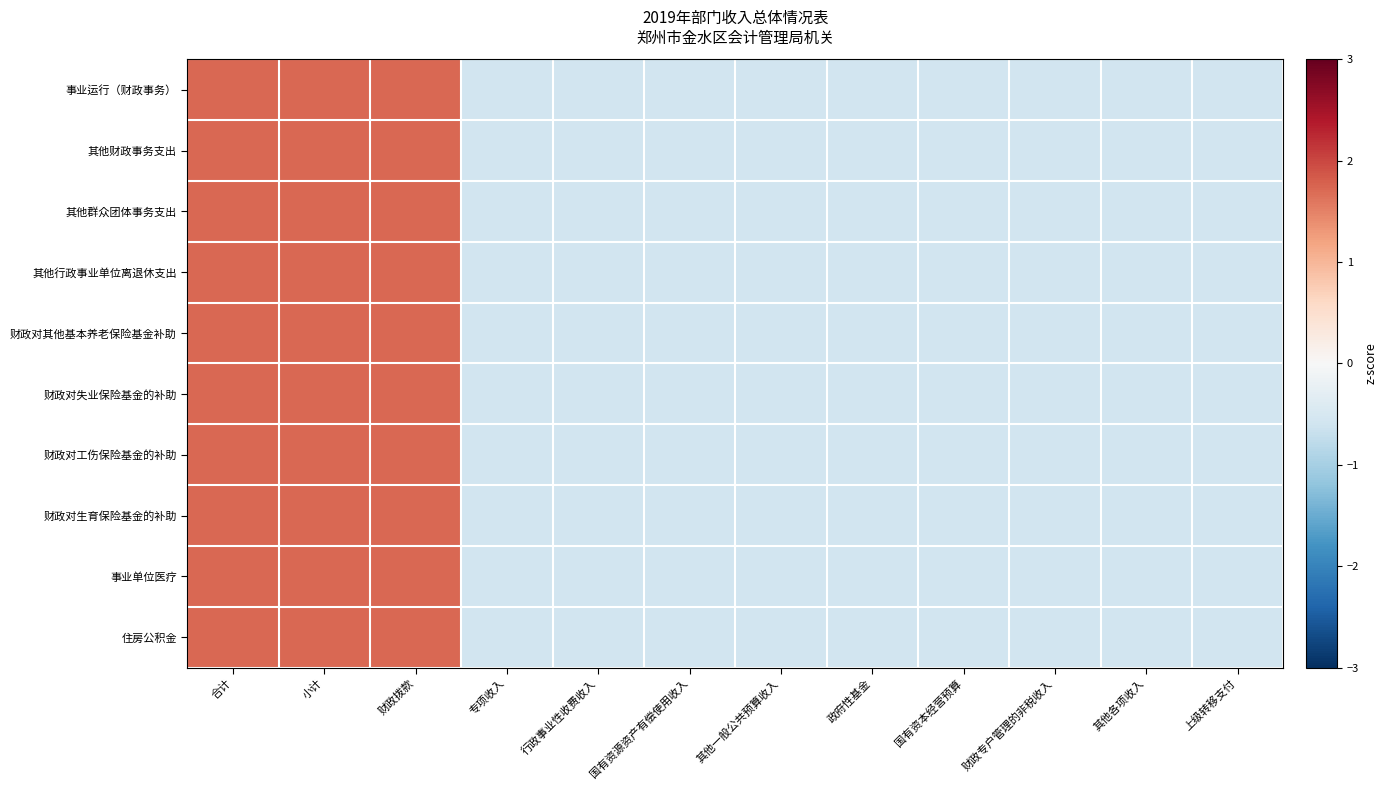

Reading right to left, list all the values displayed in this chart.

事业运行（财政事务）: 上级转移支付=-0.6	其他各项收入=-0.6	财政专户管理的非税收入=-0.6	国有资本经营预算=-0.6	政府性基金=-0.6	其他一般公共预算收入=-0.6	国有资源资产有偿使用收入=-0.6	行政事业性收费收入=-0.6	专项收入=-0.6	财政拨款=1.7	小计=1.7	合计=1.7
其他财政事务支出: 上级转移支付=-0.6	其他各项收入=-0.6	财政专户管理的非税收入=-0.6	国有资本经营预算=-0.6	政府性基金=-0.6	其他一般公共预算收入=-0.6	国有资源资产有偿使用收入=-0.6	行政事业性收费收入=-0.6	专项收入=-0.6	财政拨款=1.7	小计=1.7	合计=1.7
其他群众团体事务支出: 上级转移支付=-0.6	其他各项收入=-0.6	财政专户管理的非税收入=-0.6	国有资本经营预算=-0.6	政府性基金=-0.6	其他一般公共预算收入=-0.6	国有资源资产有偿使用收入=-0.6	行政事业性收费收入=-0.6	专项收入=-0.6	财政拨款=1.7	小计=1.7	合计=1.7
其他行政事业单位离退休支出: 上级转移支付=-0.6	其他各项收入=-0.6	财政专户管理的非税收入=-0.6	国有资本经营预算=-0.6	政府性基金=-0.6	其他一般公共预算收入=-0.6	国有资源资产有偿使用收入=-0.6	行政事业性收费收入=-0.6	专项收入=-0.6	财政拨款=1.7	小计=1.7	合计=1.7
财政对其他基本养老保险基金补助: 上级转移支付=-0.6	其他各项收入=-0.6	财政专户管理的非税收入=-0.6	国有资本经营预算=-0.6	政府性基金=-0.6	其他一般公共预算收入=-0.6	国有资源资产有偿使用收入=-0.6	行政事业性收费收入=-0.6	专项收入=-0.6	财政拨款=1.7	小计=1.7	合计=1.7
财政对失业保险基金的补助: 上级转移支付=-0.6	其他各项收入=-0.6	财政专户管理的非税收入=-0.6	国有资本经营预算=-0.6	政府性基金=-0.6	其他一般公共预算收入=-0.6	国有资源资产有偿使用收入=-0.6	行政事业性收费收入=-0.6	专项收入=-0.6	财政拨款=1.7	小计=1.7	合计=1.7
财政对工伤保险基金的补助: 上级转移支付=-0.6	其他各项收入=-0.6	财政专户管理的非税收入=-0.6	国有资本经营预算=-0.6	政府性基金=-0.6	其他一般公共预算收入=-0.6	国有资源资产有偿使用收入=-0.6	行政事业性收费收入=-0.6	专项收入=-0.6	财政拨款=1.7	小计=1.7	合计=1.7
财政对生育保险基金的补助: 上级转移支付=-0.6	其他各项收入=-0.6	财政专户管理的非税收入=-0.6	国有资本经营预算=-0.6	政府性基金=-0.6	其他一般公共预算收入=-0.6	国有资源资产有偿使用收入=-0.6	行政事业性收费收入=-0.6	专项收入=-0.6	财政拨款=1.7	小计=1.7	合计=1.7
事业单位医疗: 上级转移支付=-0.6	其他各项收入=-0.6	财政专户管理的非税收入=-0.6	国有资本经营预算=-0.6	政府性基金=-0.6	其他一般公共预算收入=-0.6	国有资源资产有偿使用收入=-0.6	行政事业性收费收入=-0.6	专项收入=-0.6	财政拨款=1.7	小计=1.7	合计=1.7
住房公积金: 上级转移支付=-0.6	其他各项收入=-0.6	财政专户管理的非税收入=-0.6	国有资本经营预算=-0.6	政府性基金=-0.6	其他一般公共预算收入=-0.6	国有资源资产有偿使用收入=-0.6	行政事业性收费收入=-0.6	专项收入=-0.6	财政拨款=1.7	小计=1.7	合计=1.7